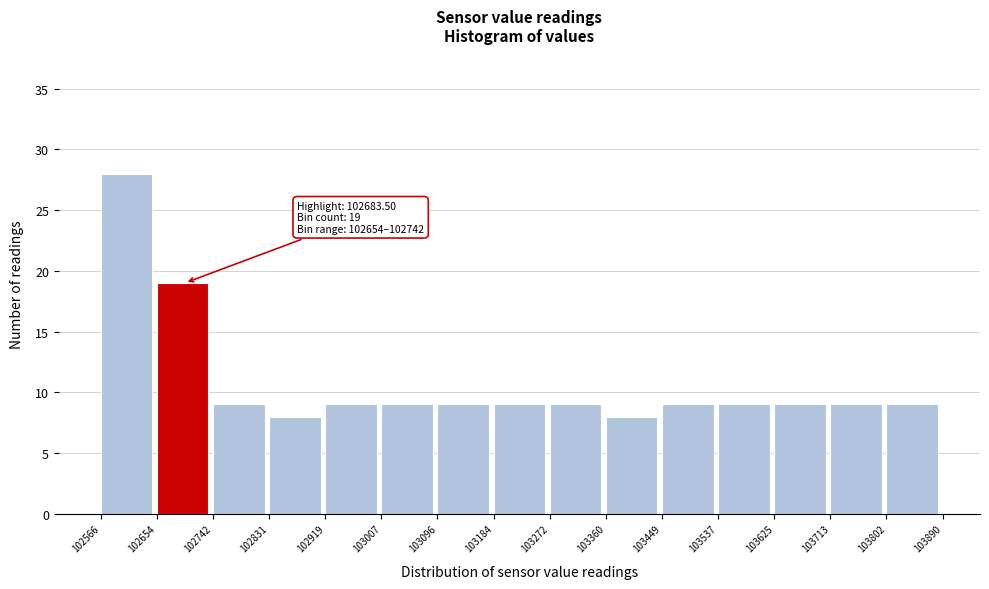

Over which range of the x-axis is the bar tallest?

102566 to 102654